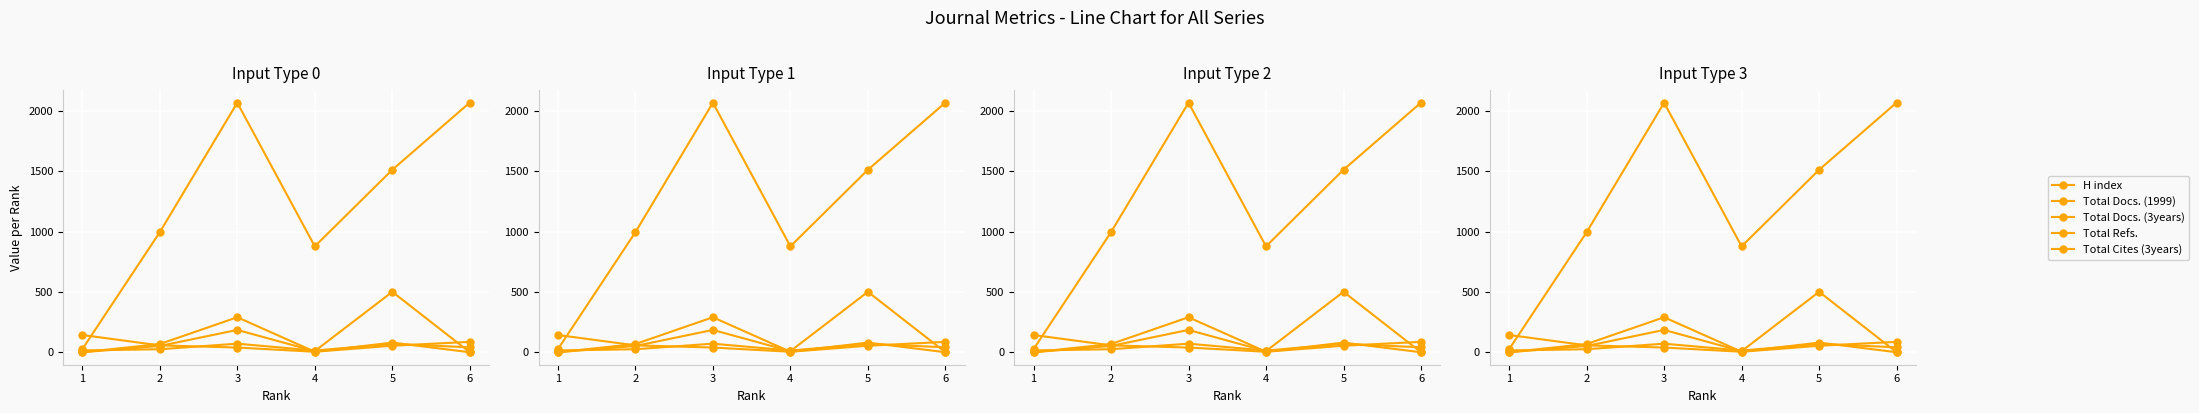

What is the maximum value shown in the chart?

2070